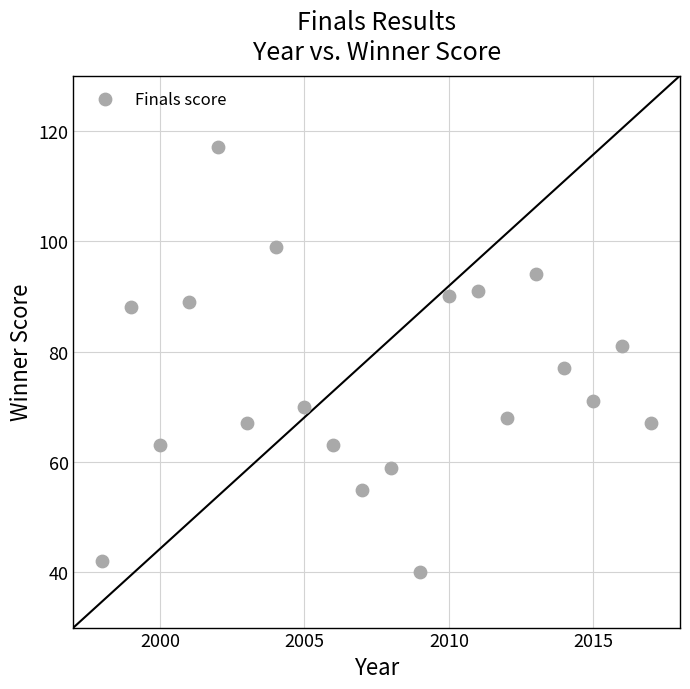

What Y value in the scatter plot is closest to 78?

77